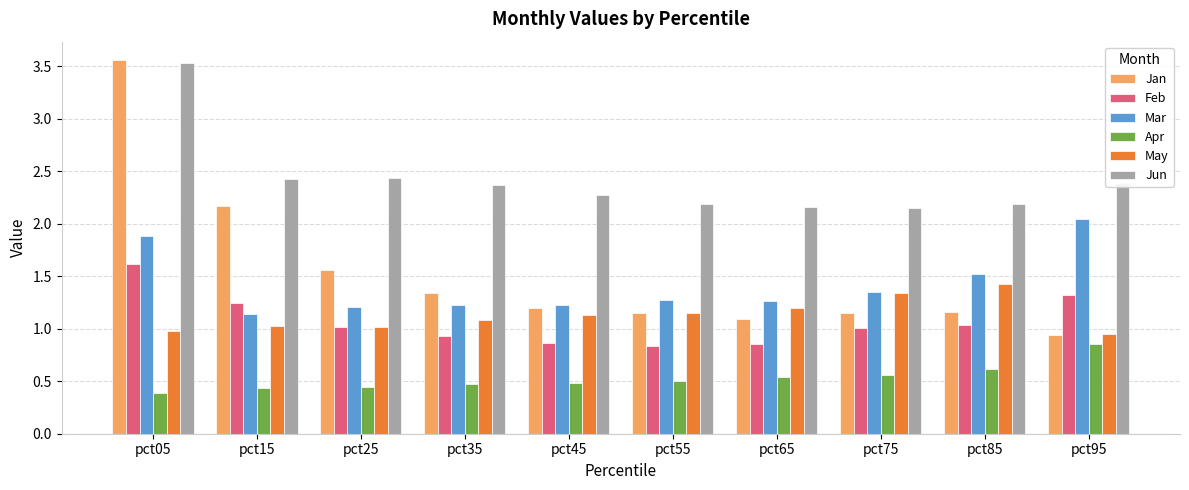

Which series has the widest spread of values?

Jan